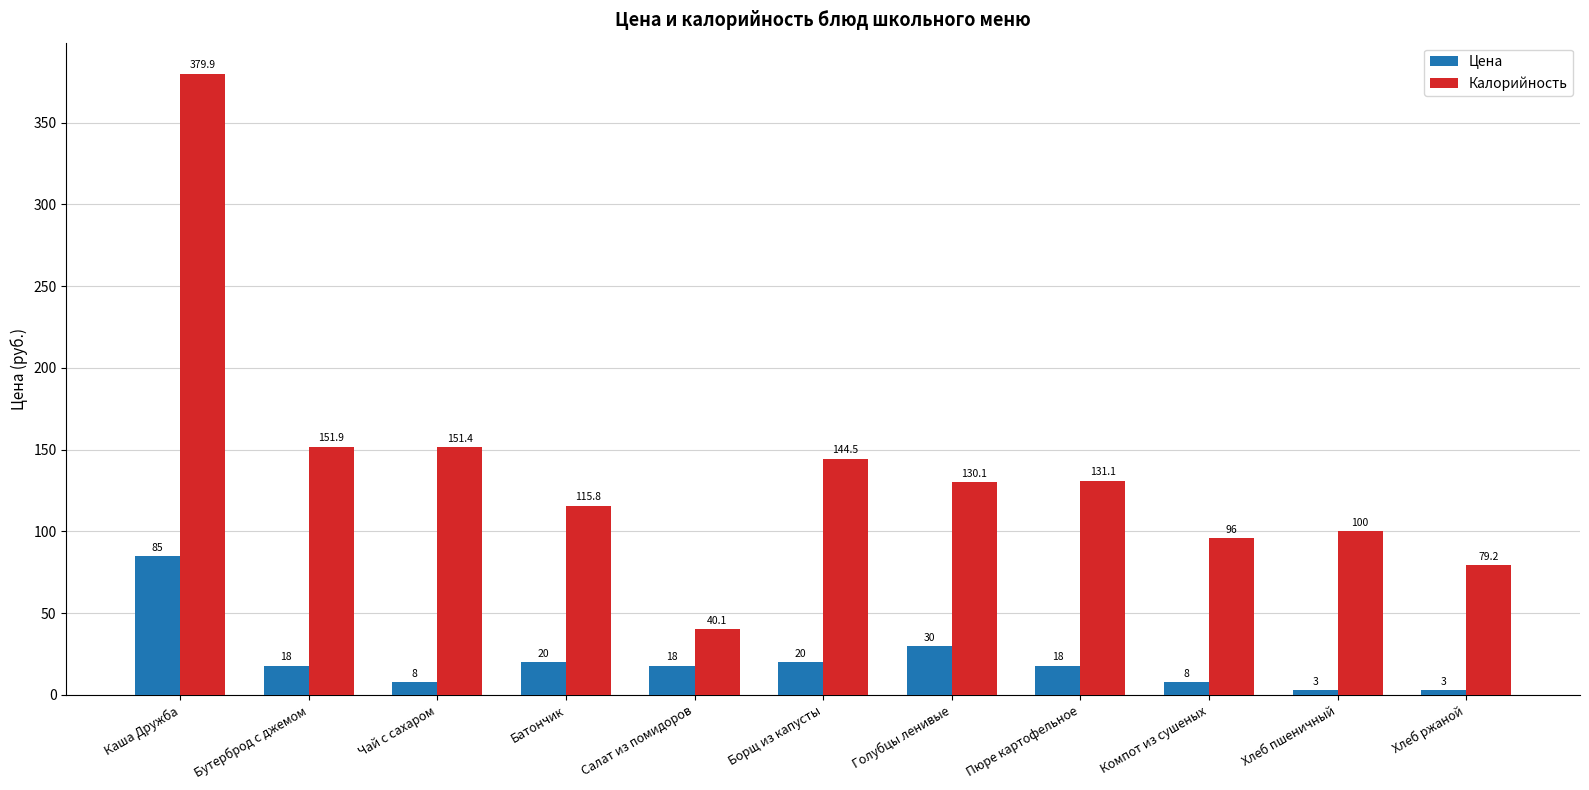

Which series has the largest range (max minus min)?

Калорийность